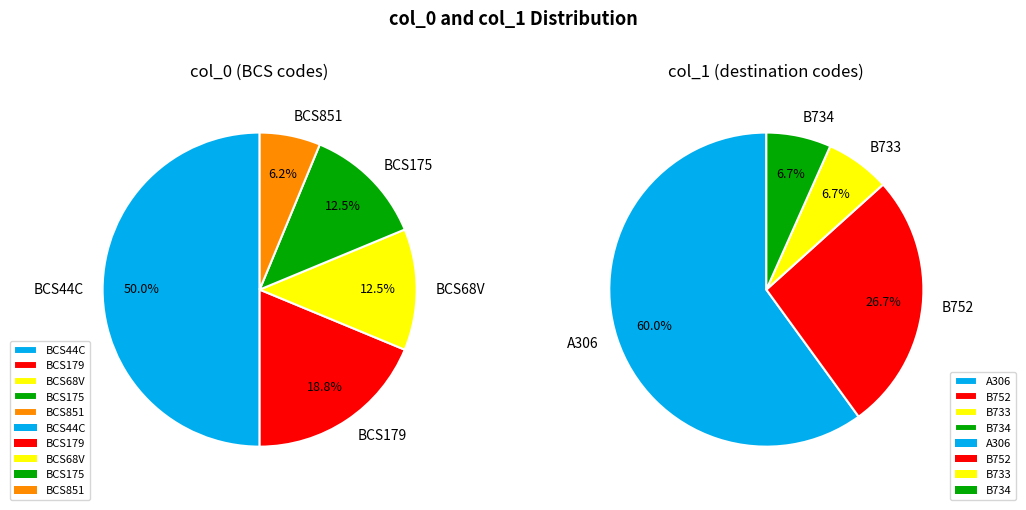

How many segments does this pie chart have?

5